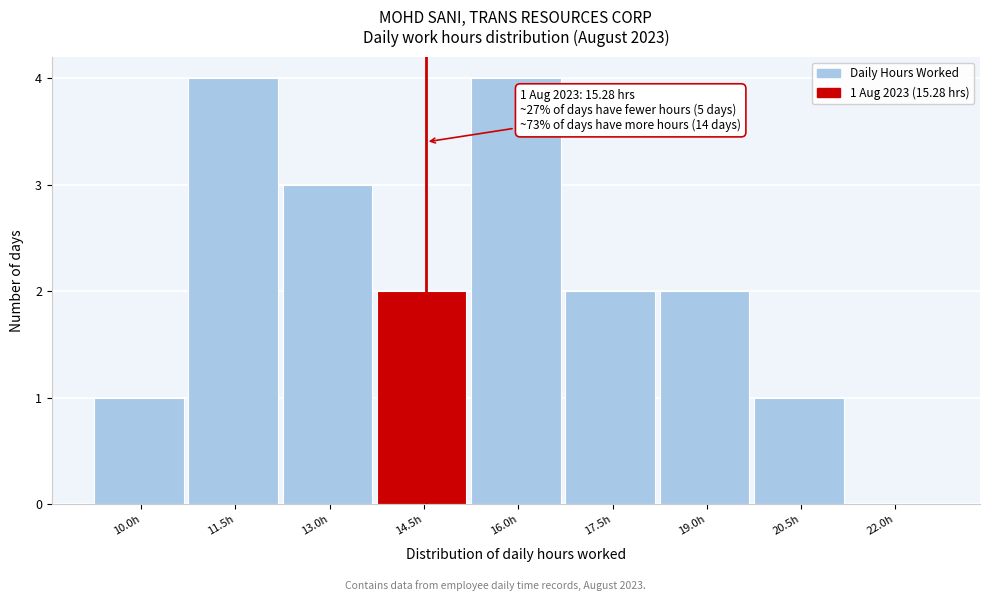

Reading left to right, what are all the values shown in this chart?

10.0h=1	11.5h=4	13.0h=3	14.5h=2	16.0h=4	17.5h=2	19.0h=2	20.5h=1	22.0h=0